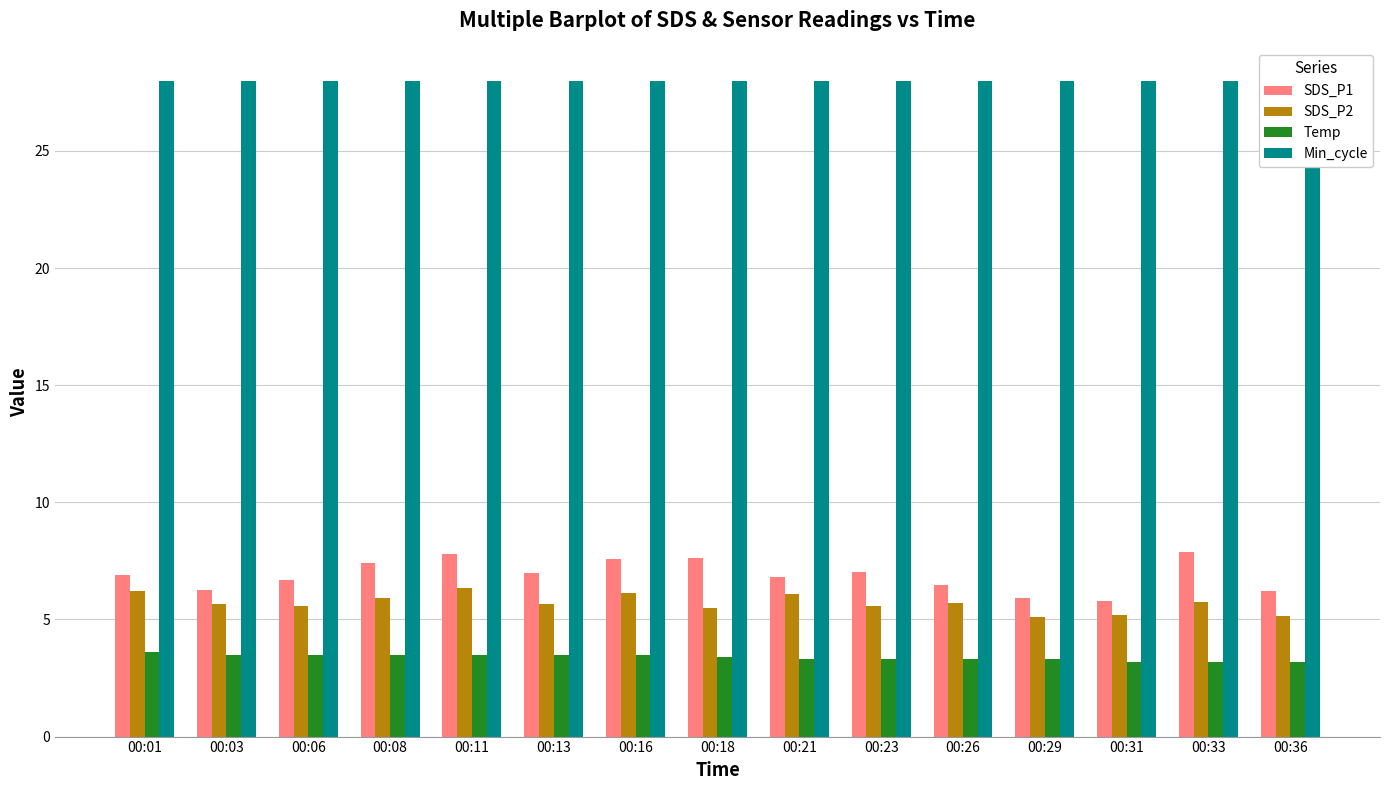

True or false: Temp has a value of 3.5 at 00:06.

True